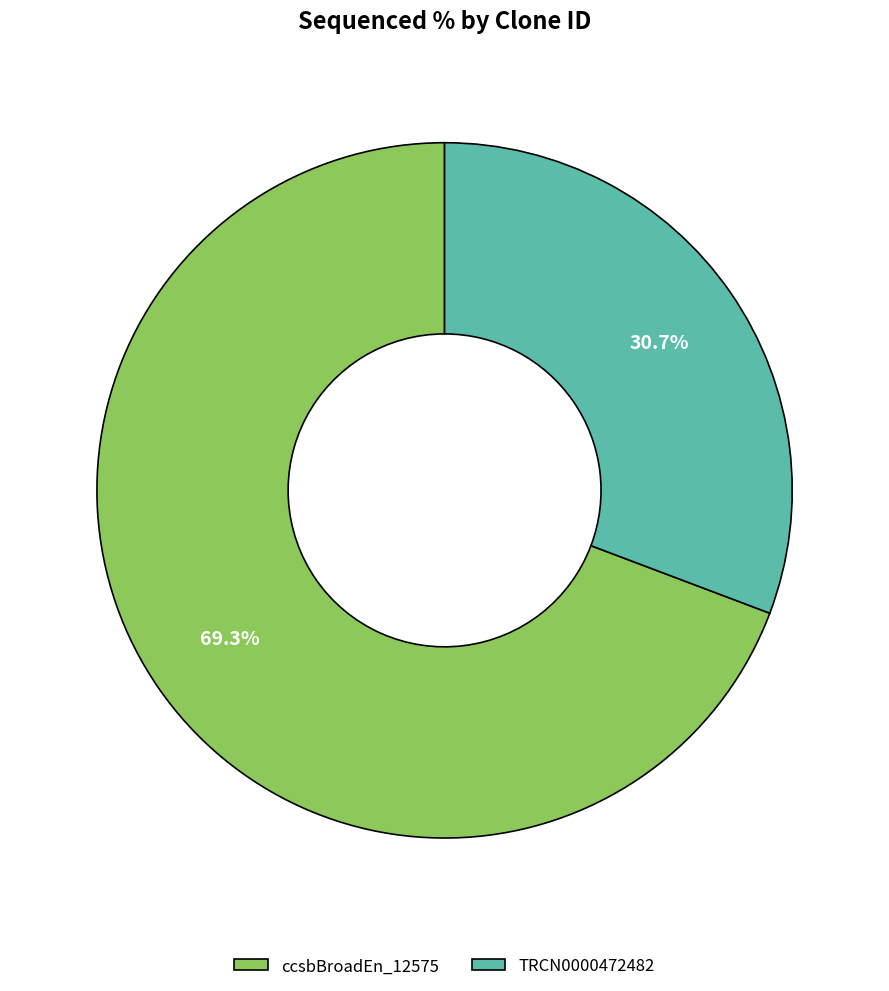

Which slice is the largest?

ccsbBroadEn_12575